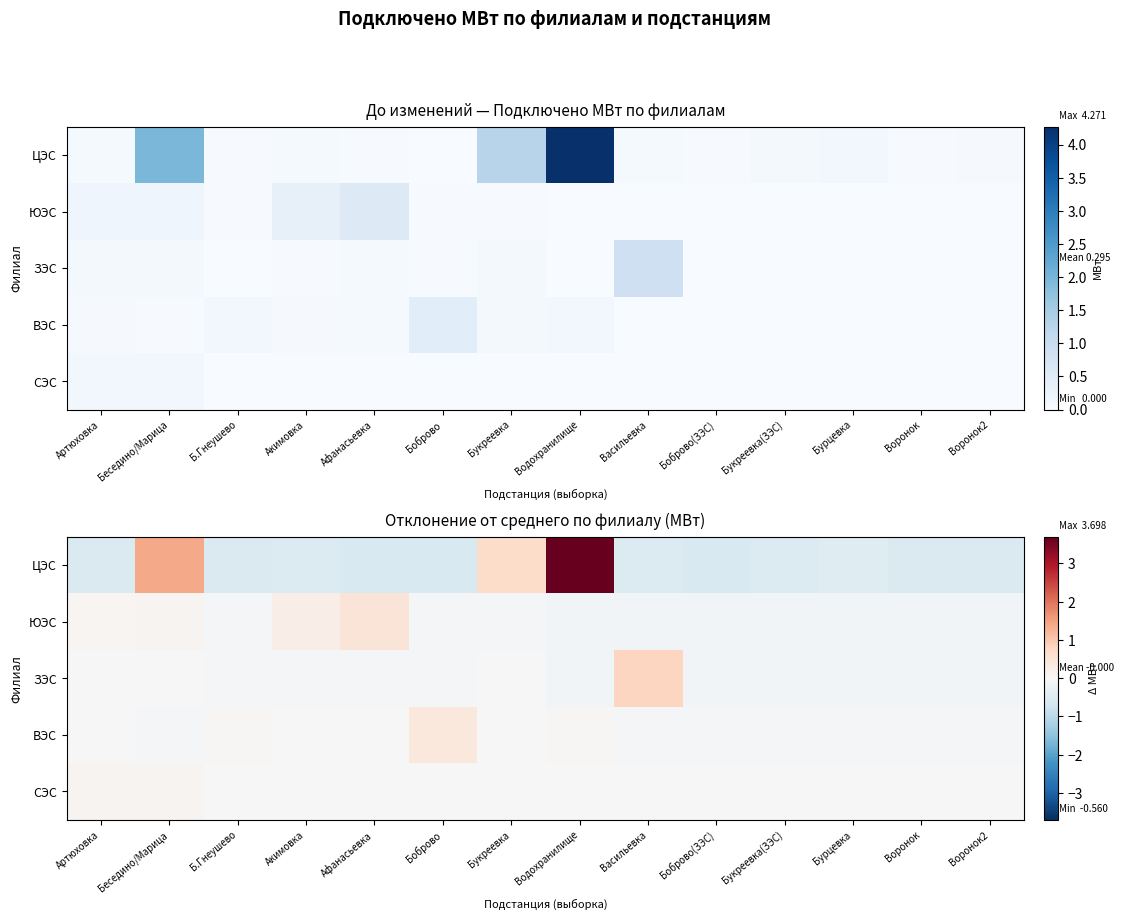

How many distinct data groups are displayed?

5